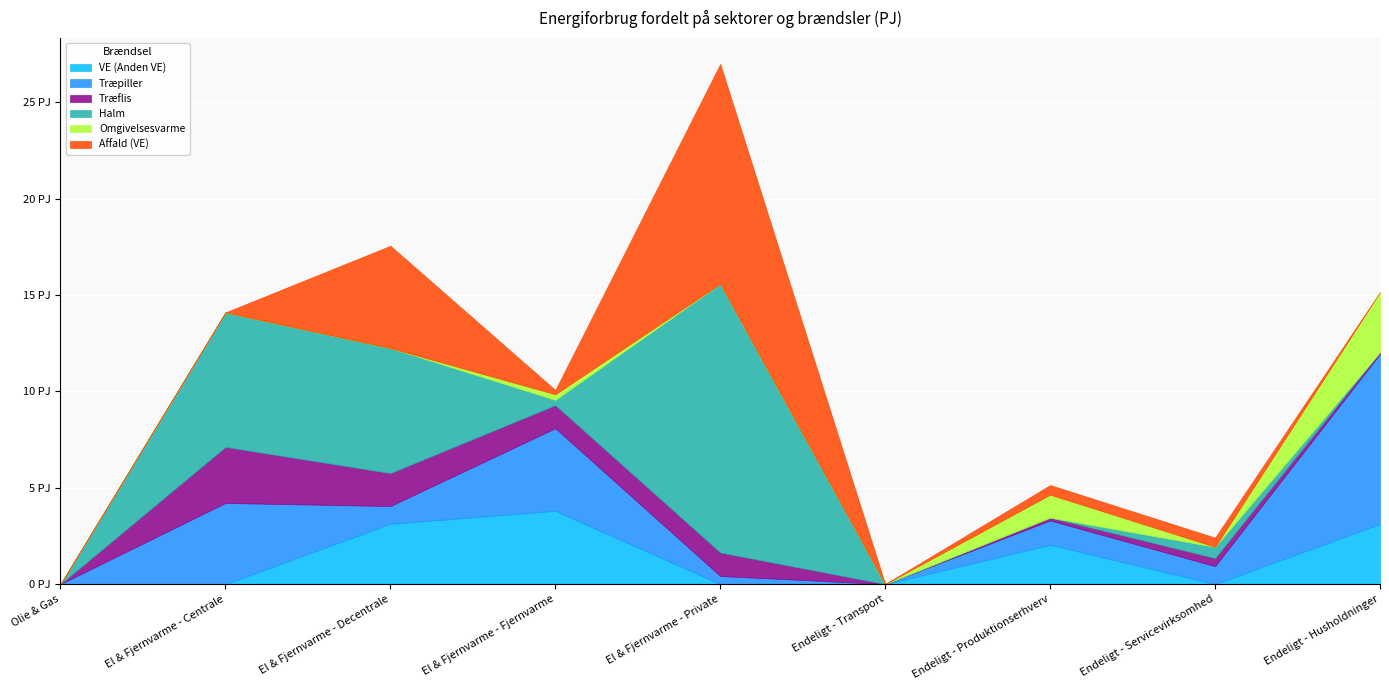

What is the label of the 2nd point from the left?

El & Fjernvarme - Centrale